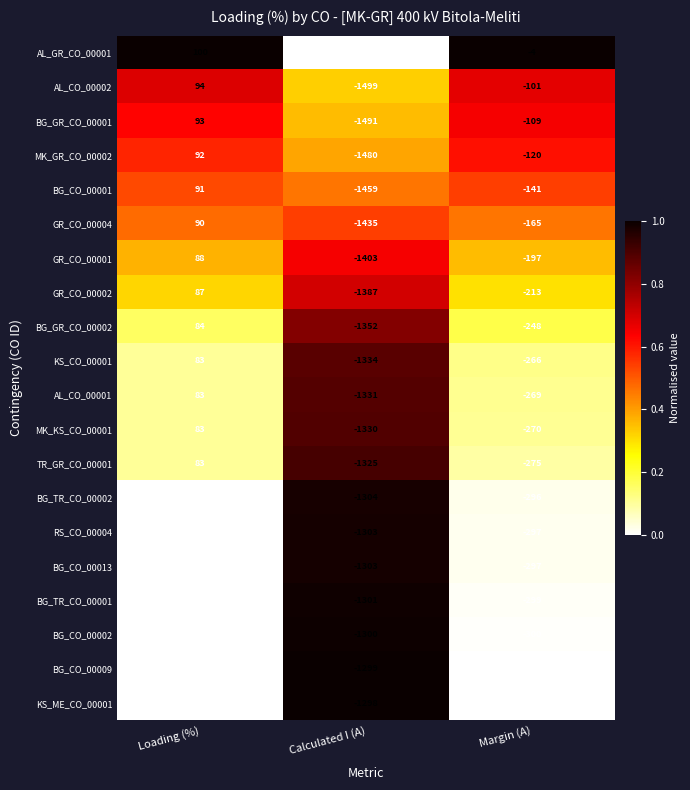

Which series has the largest range (max minus min)?

AL_GR_CO_00001